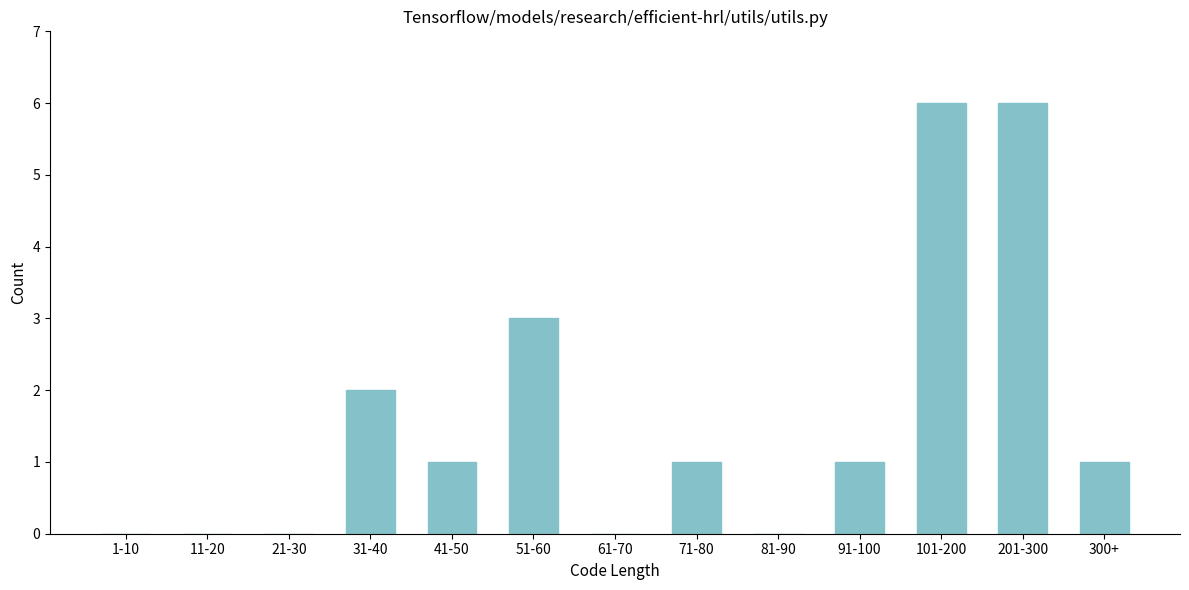

Reading left to right, extract all data points from this chart.

1-10=0	11-20=0	21-30=0	31-40=2	41-50=1	51-60=3	61-70=0	71-80=1	81-90=0	91-100=1	101-200=6	201-300=6	300+=1